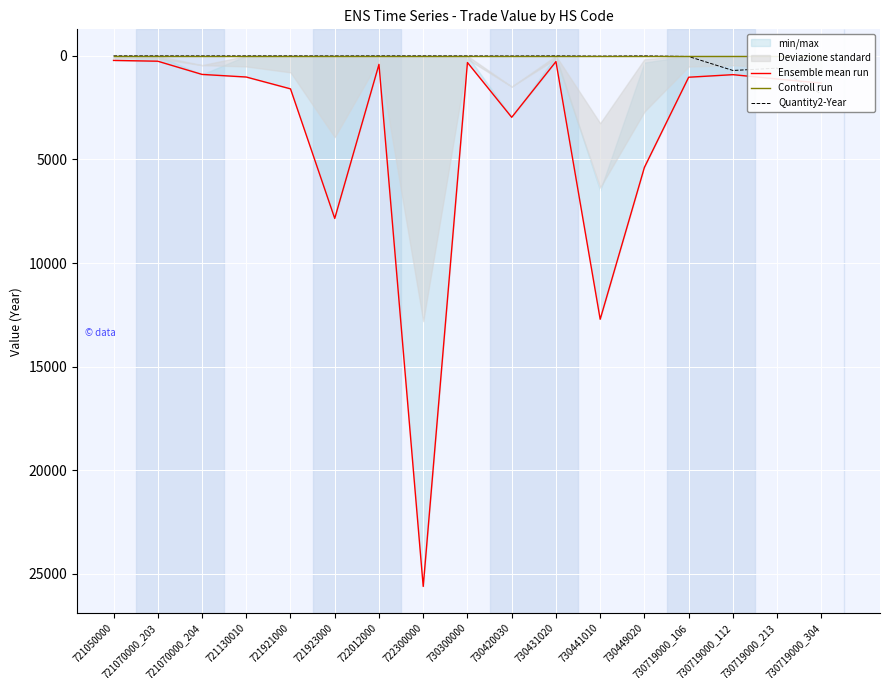

Reading left to right, extract all data points from this chart.

Ensemble mean run: 721050000=220	721070000_203=258	721070000_204=895	721130010=1021	721921000=1592	721923000=7846	722012000=409	722300000=25607	730300000=322	730420030=2965	730431020=276	730441010=12712	730449020=5380	730719000_106=1031	730719000_112=907	730719000_213=1116	730719000_304=1316
Controll run: 721050000=0	721070000_203=0	721070000_204=0	721130010=0	721921000=0	721923000=0	722012000=0	722300000=0	730300000=0	730420030=0	730431020=0	730441010=0	730449020=0	730719000_106=0	730719000_112=0	730719000_213=0	730719000_304=0
Quantity2-Year: 721050000=0	721070000_203=0	721070000_204=1	721130010=0	721921000=0	721923000=3	722012000=0	722300000=0	730300000=2	730420030=5	730431020=0	730441010=12	730449020=0	730719000_106=30	730719000_112=705	730719000_213=594	730719000_304=1845